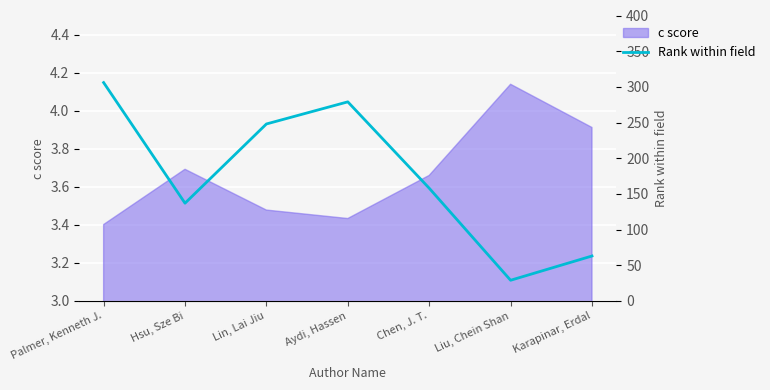

Count the number of categories in the chart.

7